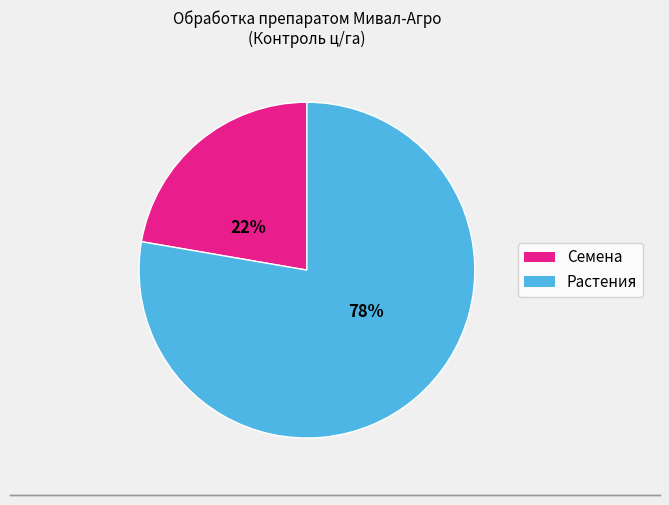

To the nearest percent, what is the average slice percentage?

50%